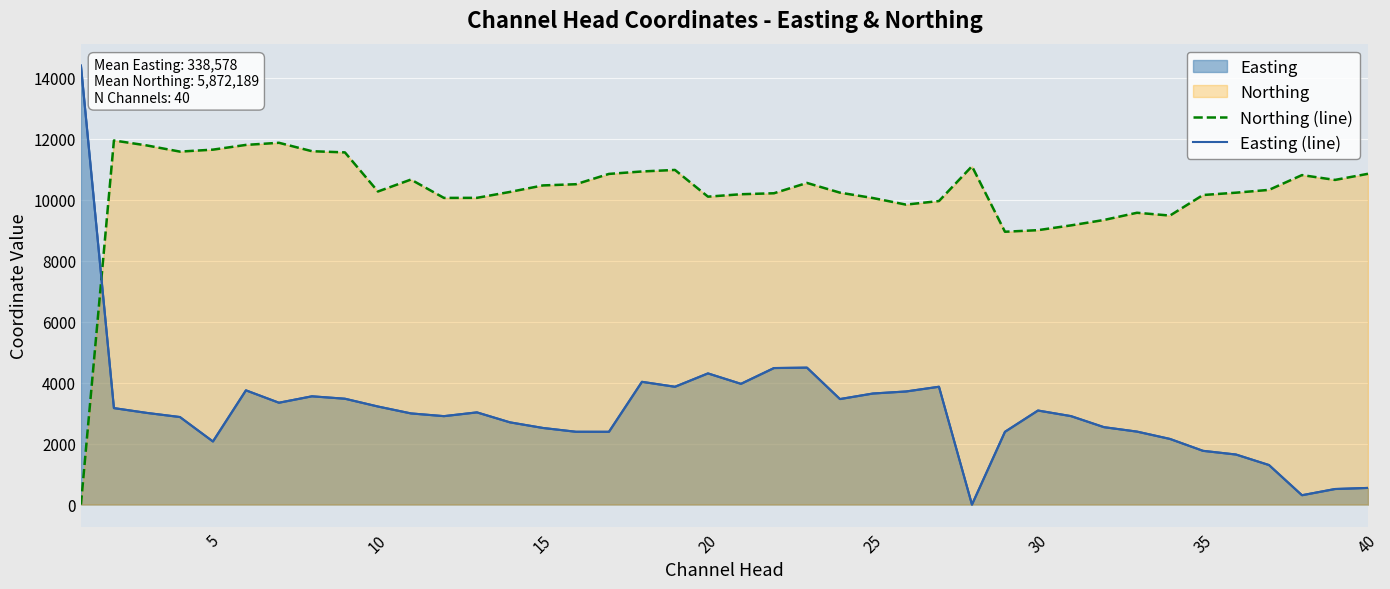

Between 10 and 14, which series saw the biggest shift?

Northing (line)